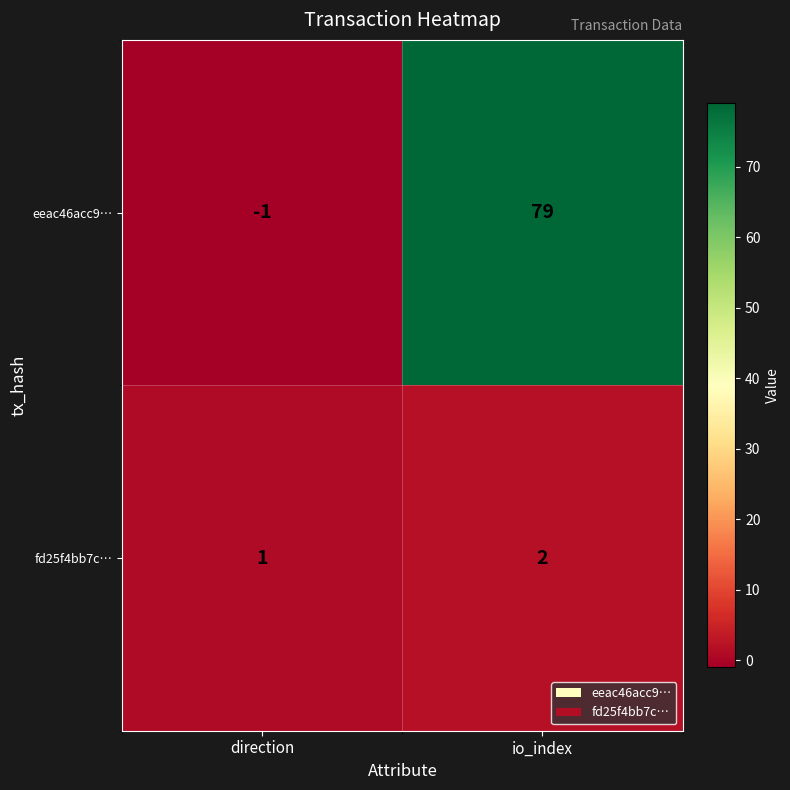

Rank the series by their average value, from lowest to highest.

fd25f4bb7c…, eeac46acc9…